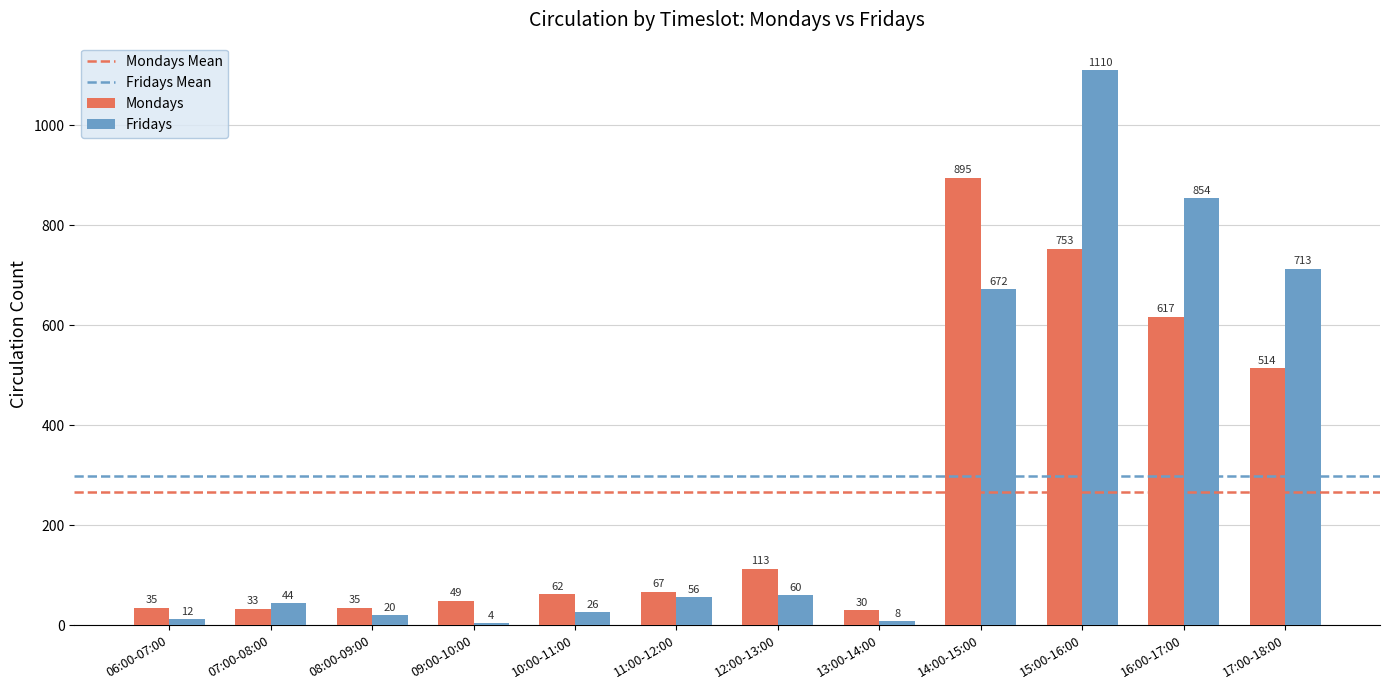

The Mondays series shows 49 at 09:00-10:00. True or false?

True